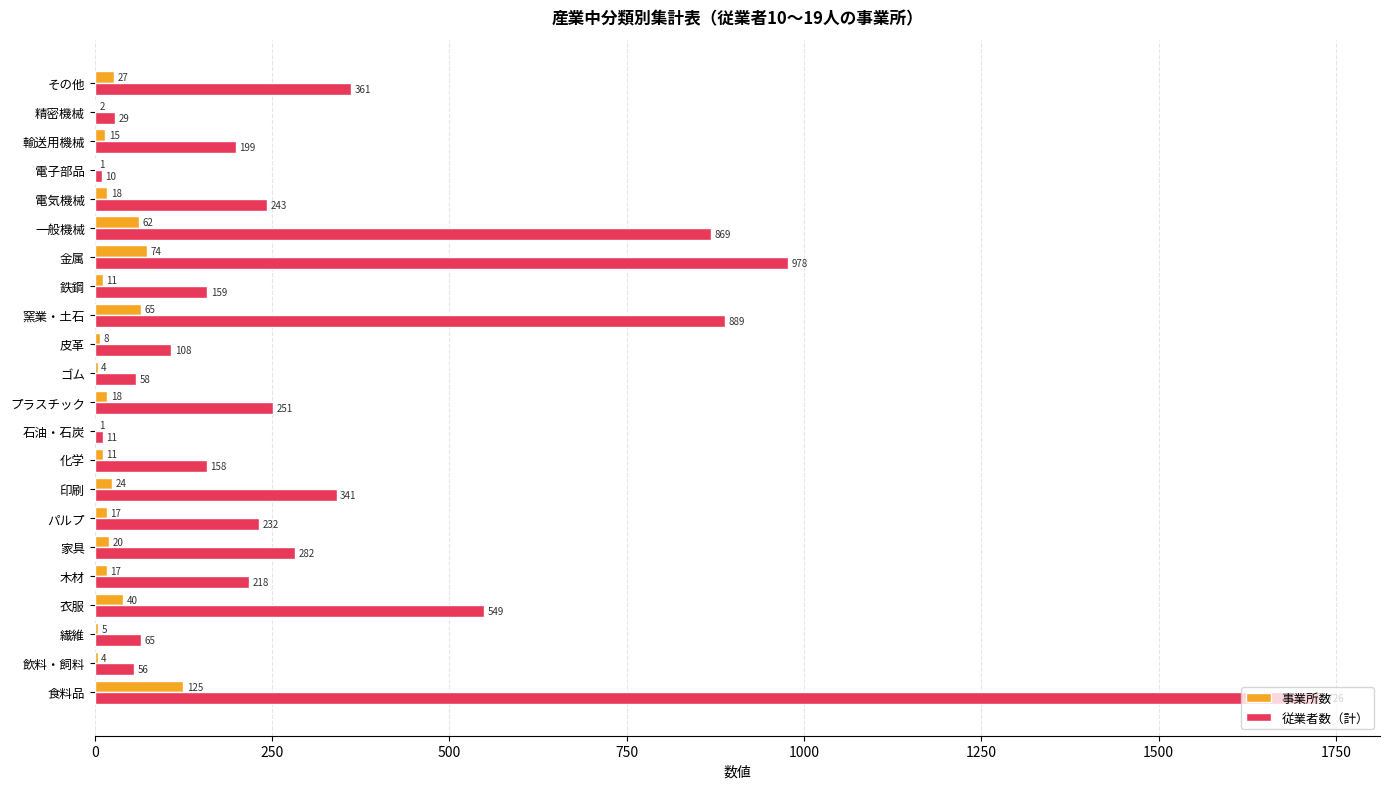

What is the average value of the 事業所数 series?

26